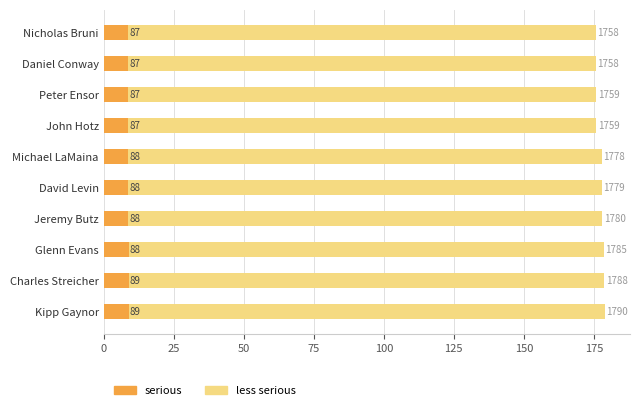

Is it true that less serious equals 177.9 at David Levin?

True